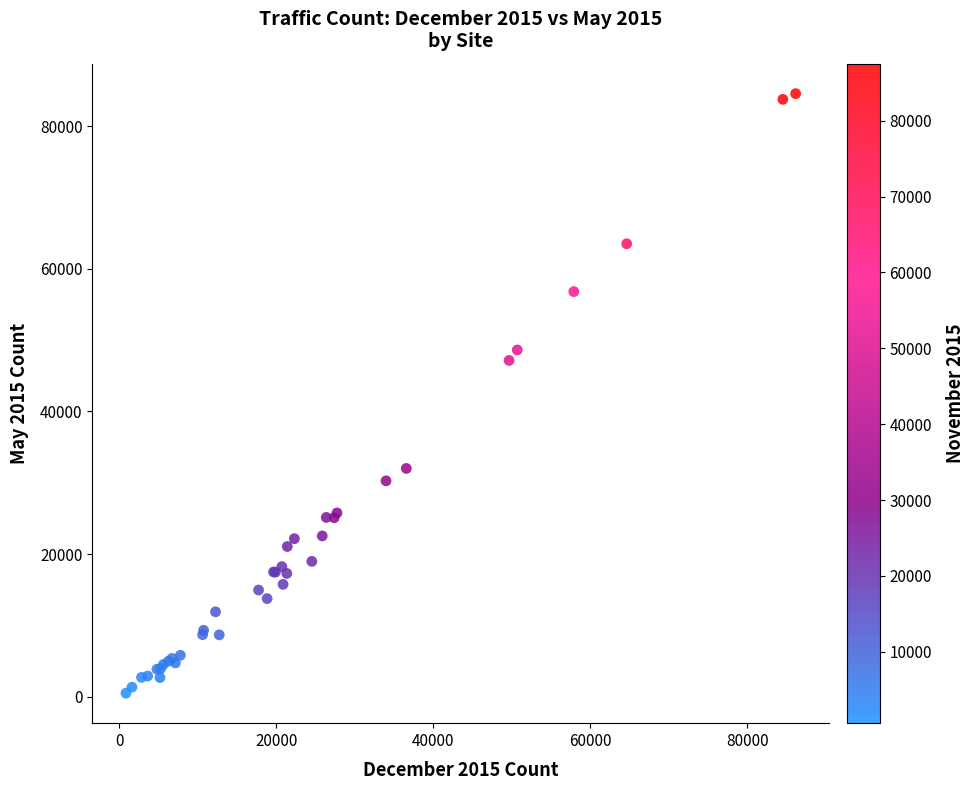

What Y value in the scatter plot is closest to 42528?

47155